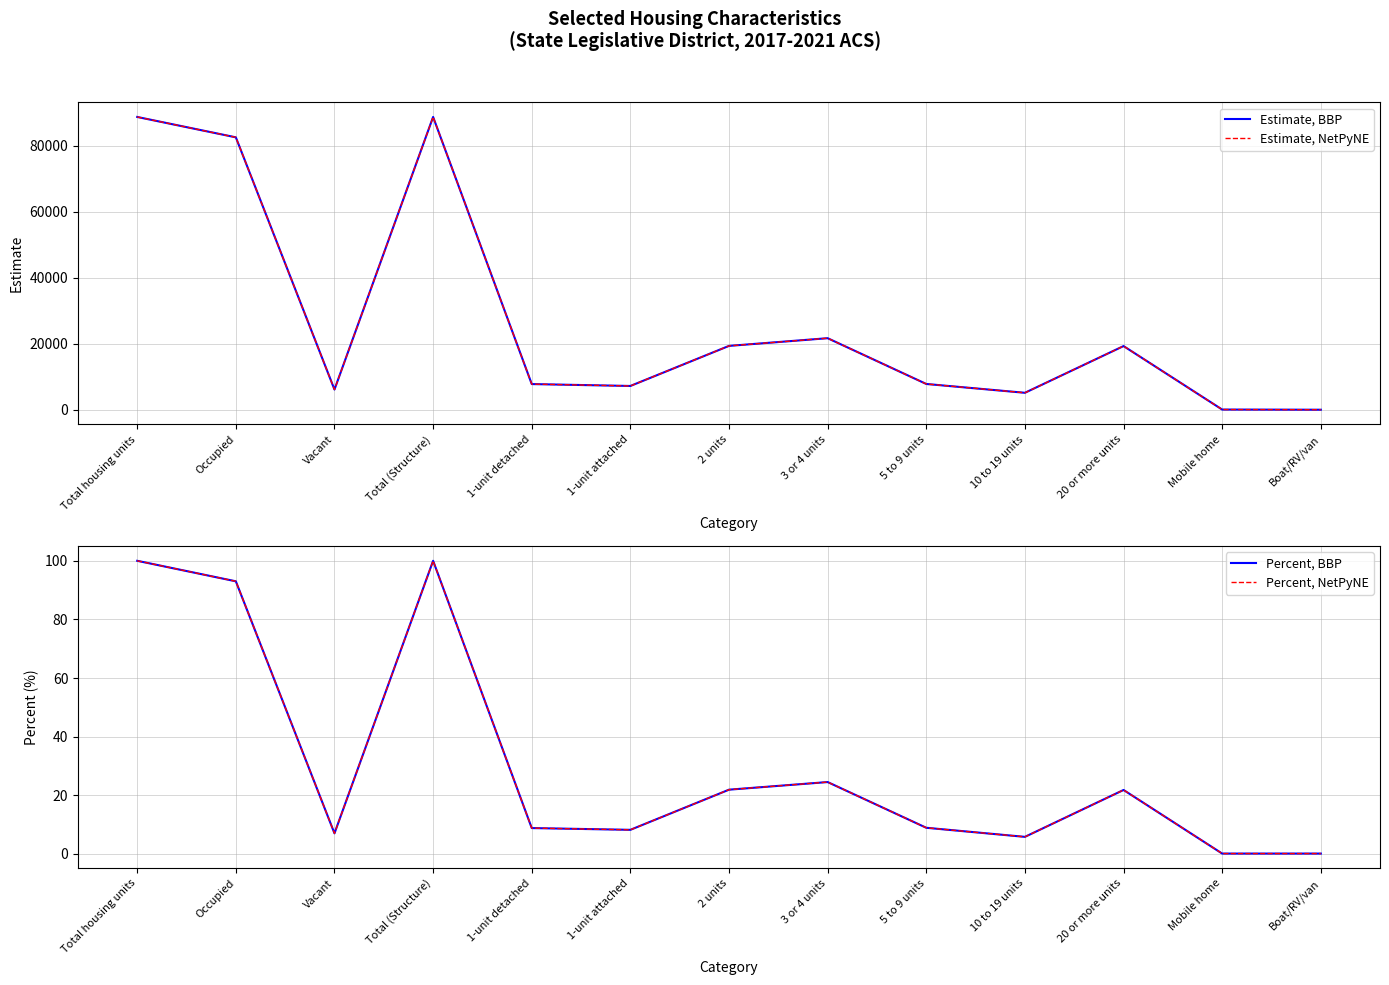

Is it true that Percent, NetPyNE equals 100.0 at Total housing units?

True